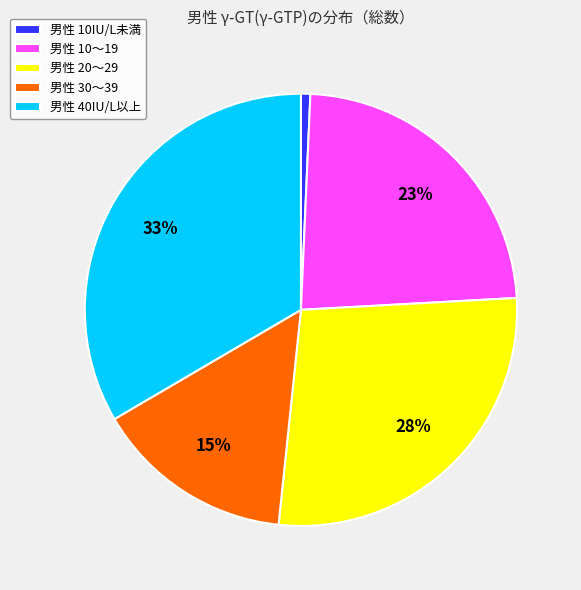

What is the largest slice in the pie chart?

男性 40IU/L以上